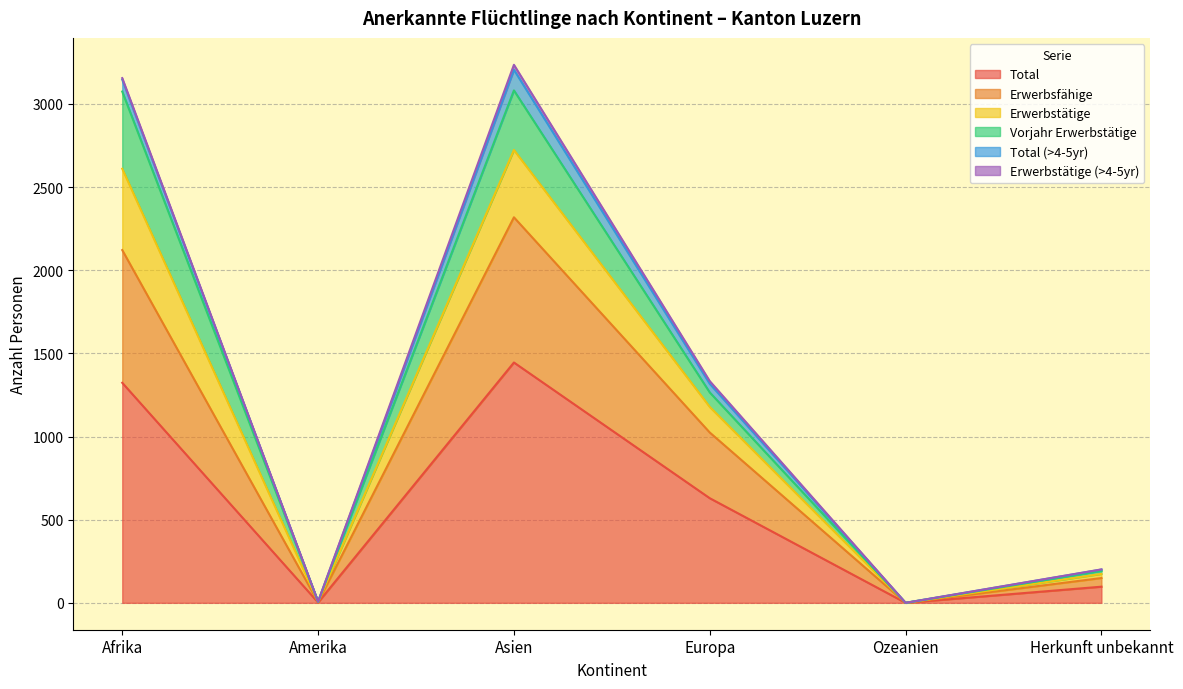

At which category does Total reach its first local peak?

Asien